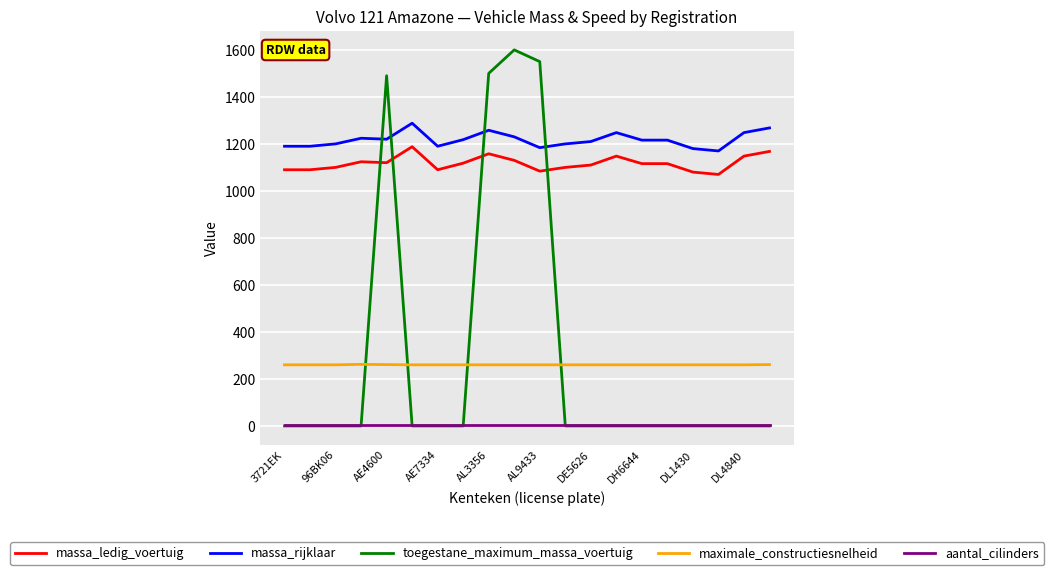

Which series has the widest spread of values?

toegestane_maximum_massa_voertuig